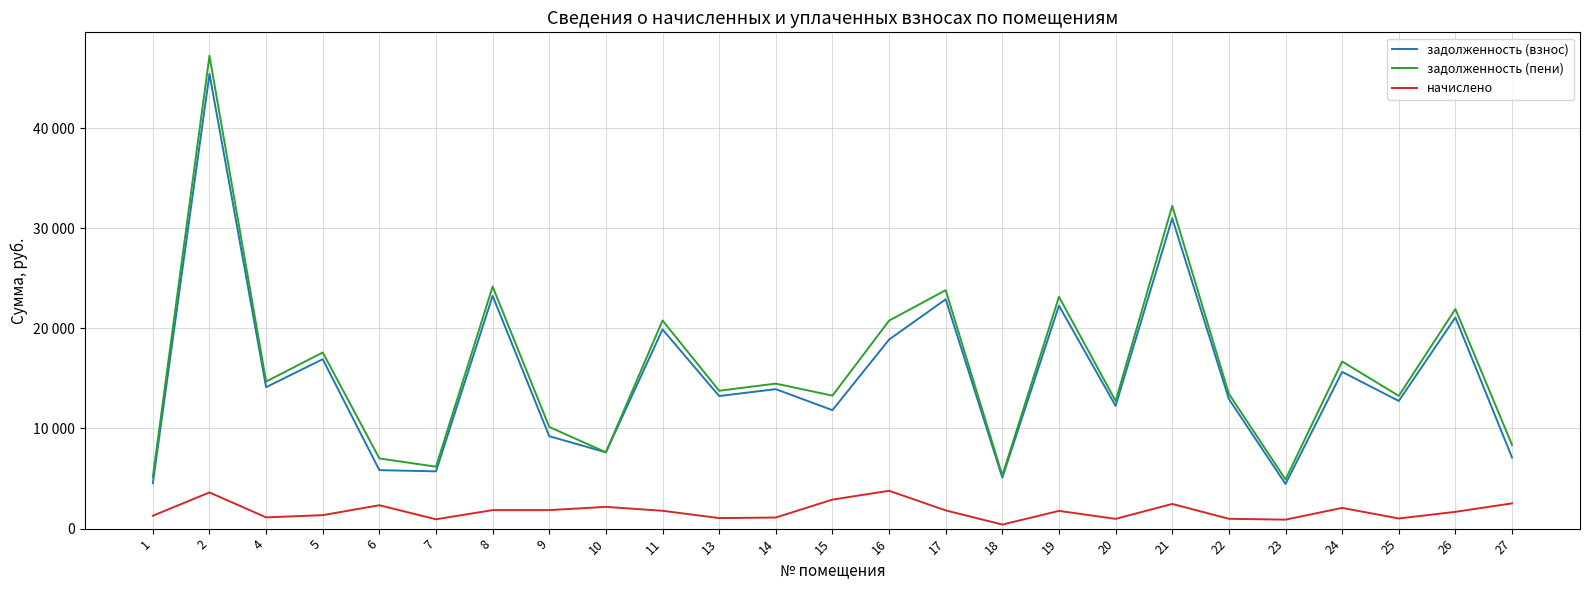

How many interior local peaks does the начислено series have?

7